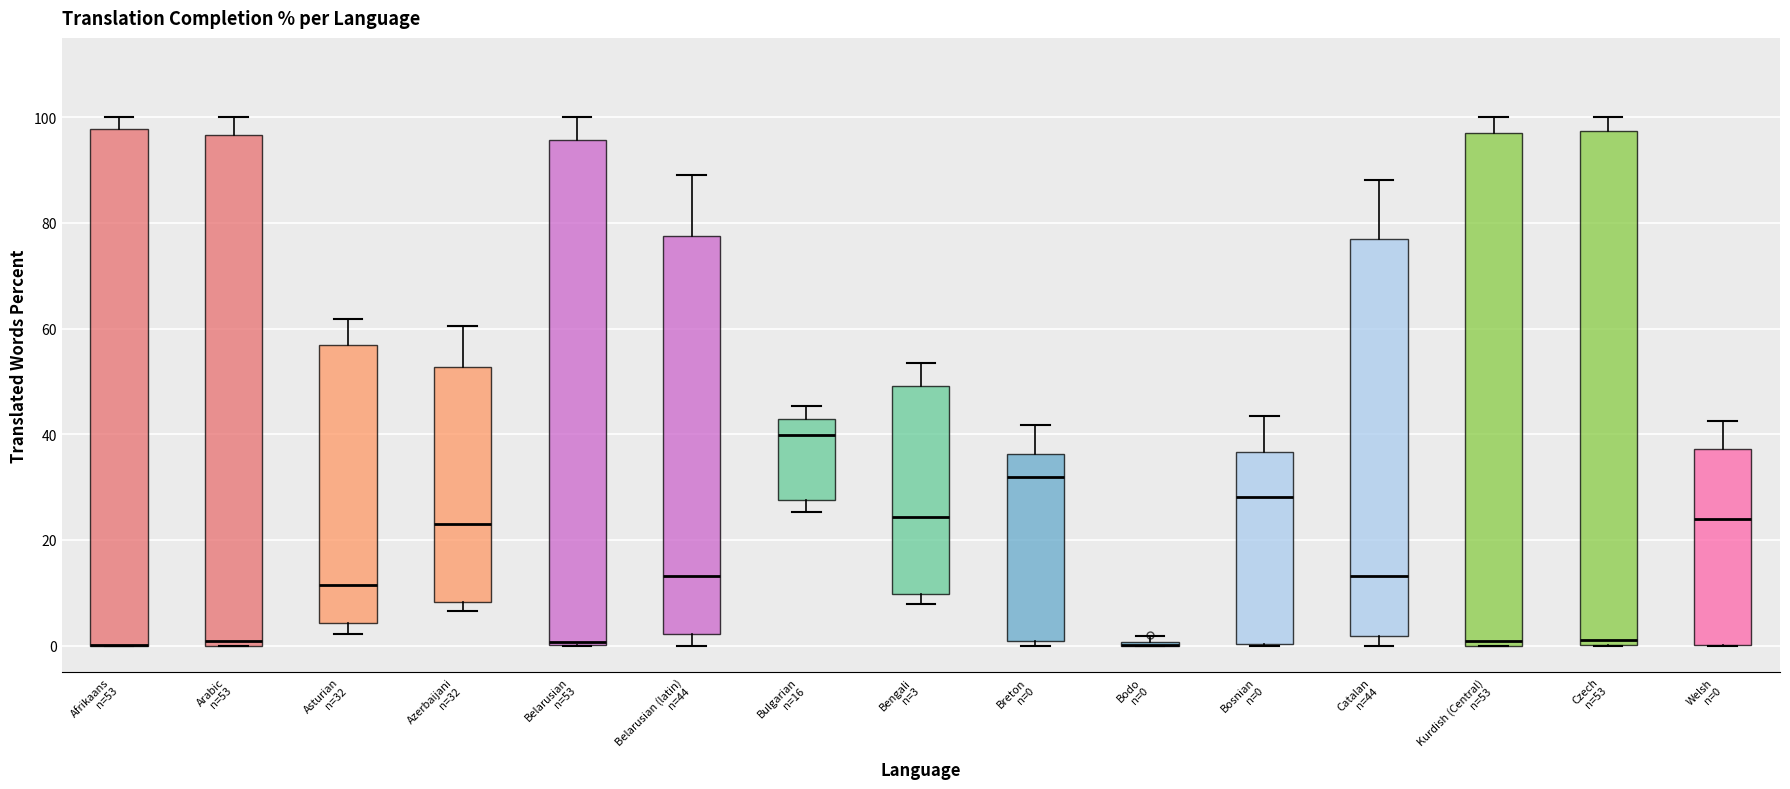

Where does the upper whisker of the box for Bengali n=3 end on the y-axis? The values are not printed on the chart, so give them approximately, as read against the axis.

54